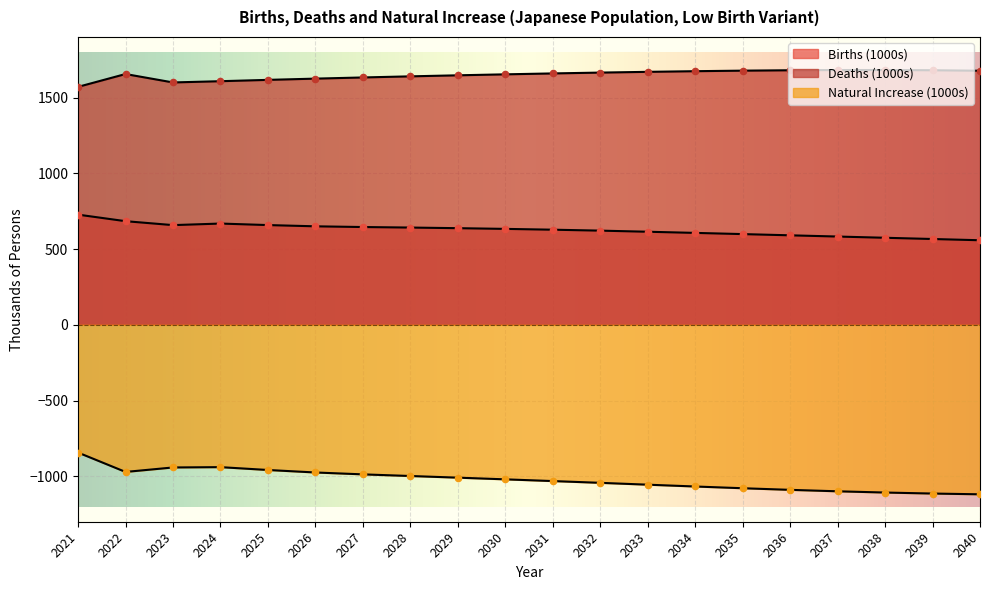

Which series has the largest total across all categories?

Deaths (1000s)